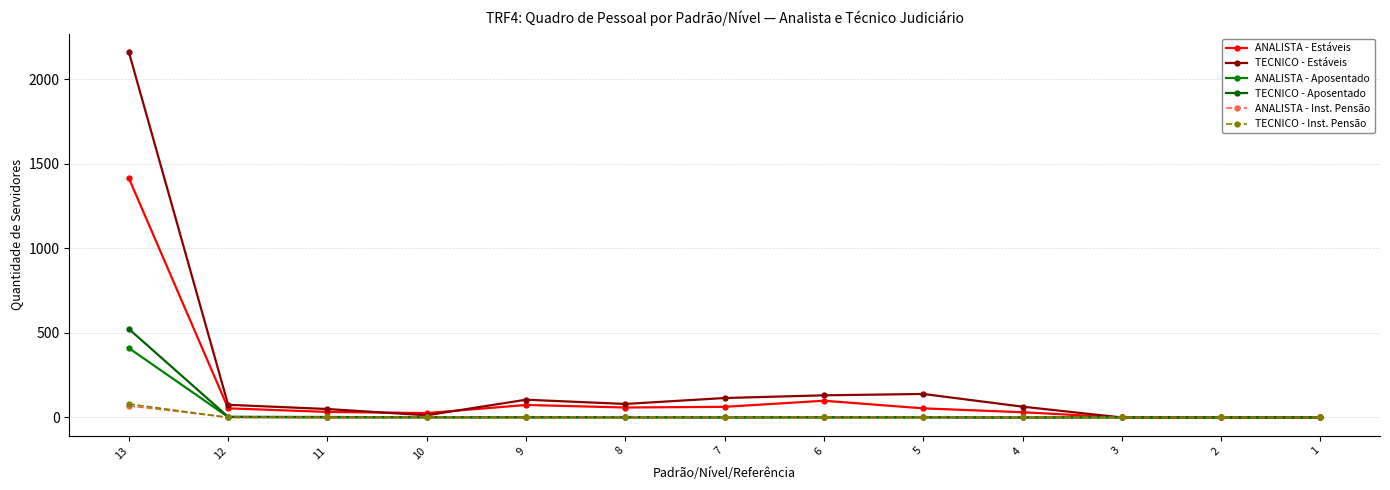

How many categories are shown in the chart?

13